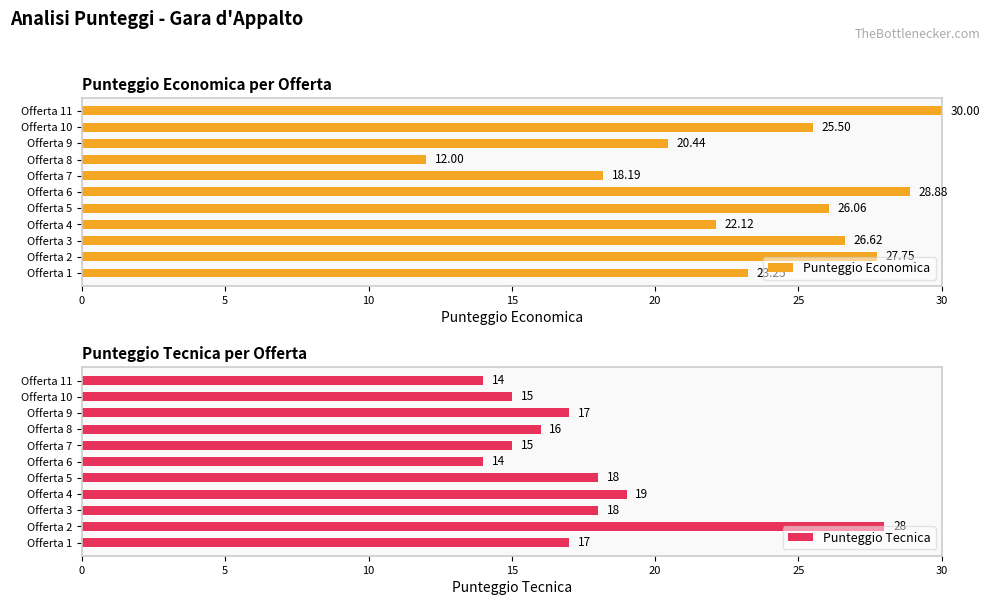

Rank the categories by Punteggio Economica value from highest to lowest.

Offerta 11, Offerta 6, Offerta 2, Offerta 3, Offerta 5, Offerta 10, Offerta 1, Offerta 4, Offerta 9, Offerta 7, Offerta 8